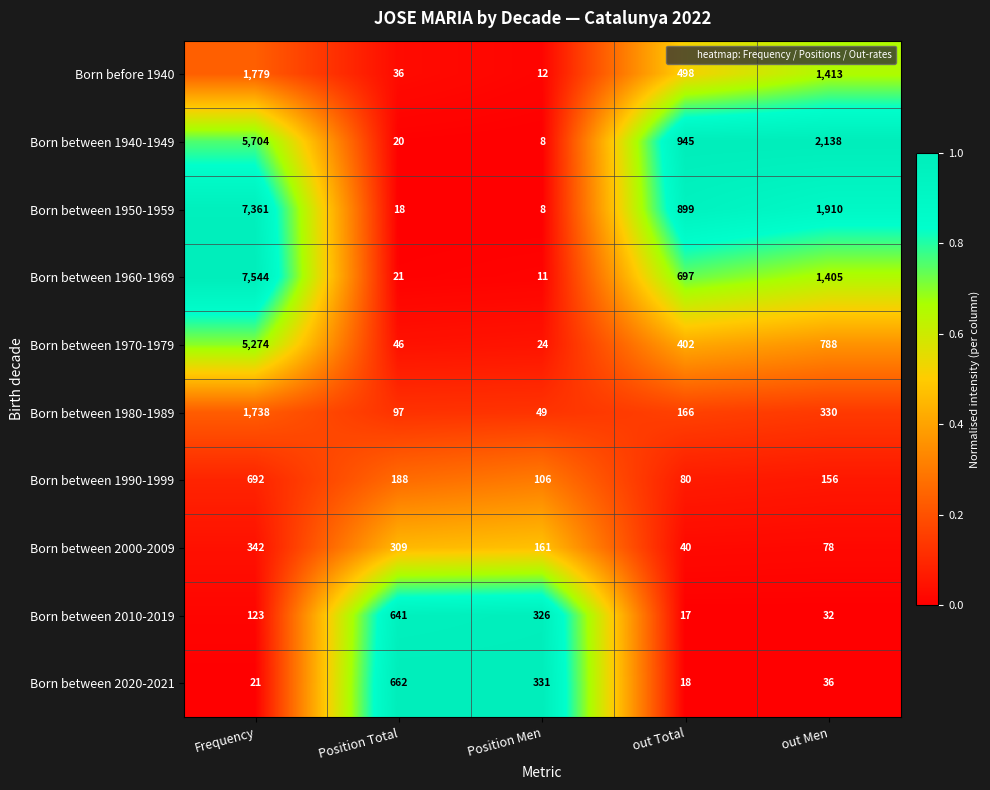

How many distinct data groups are displayed?

10